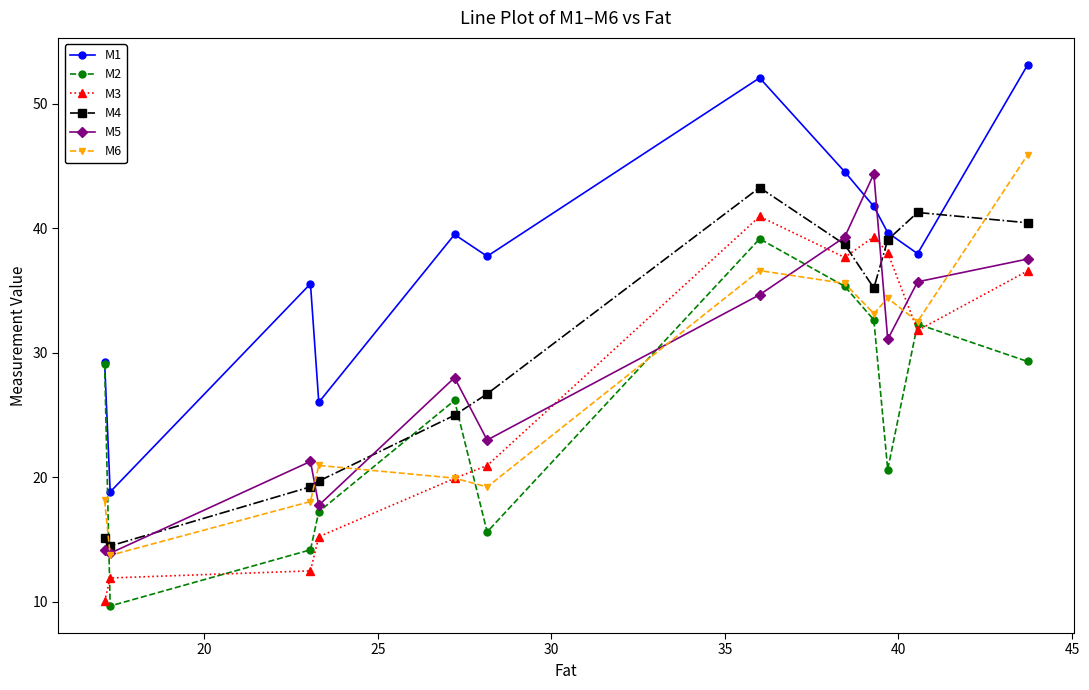

Rank the series by their maximum value, from highest to lowest.

M1, M6, M5, M4, M3, M2